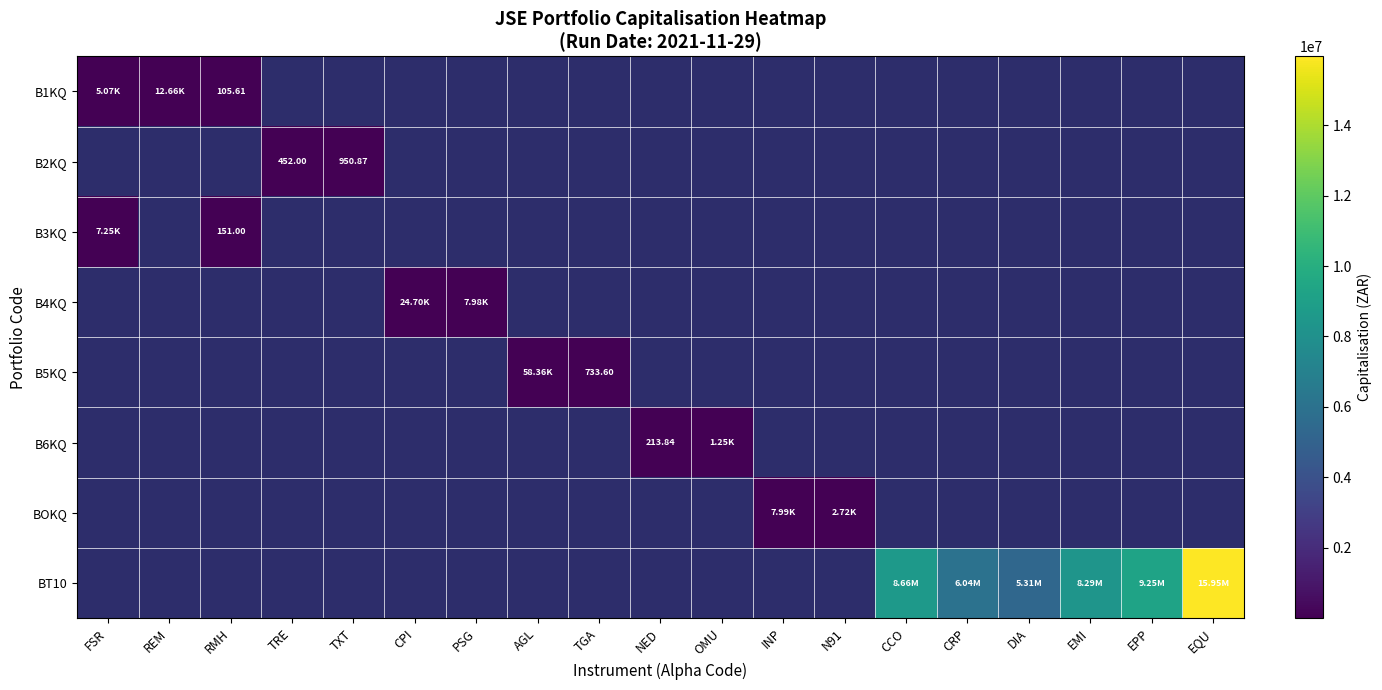

Which has a higher value, TRE or N91?

N91